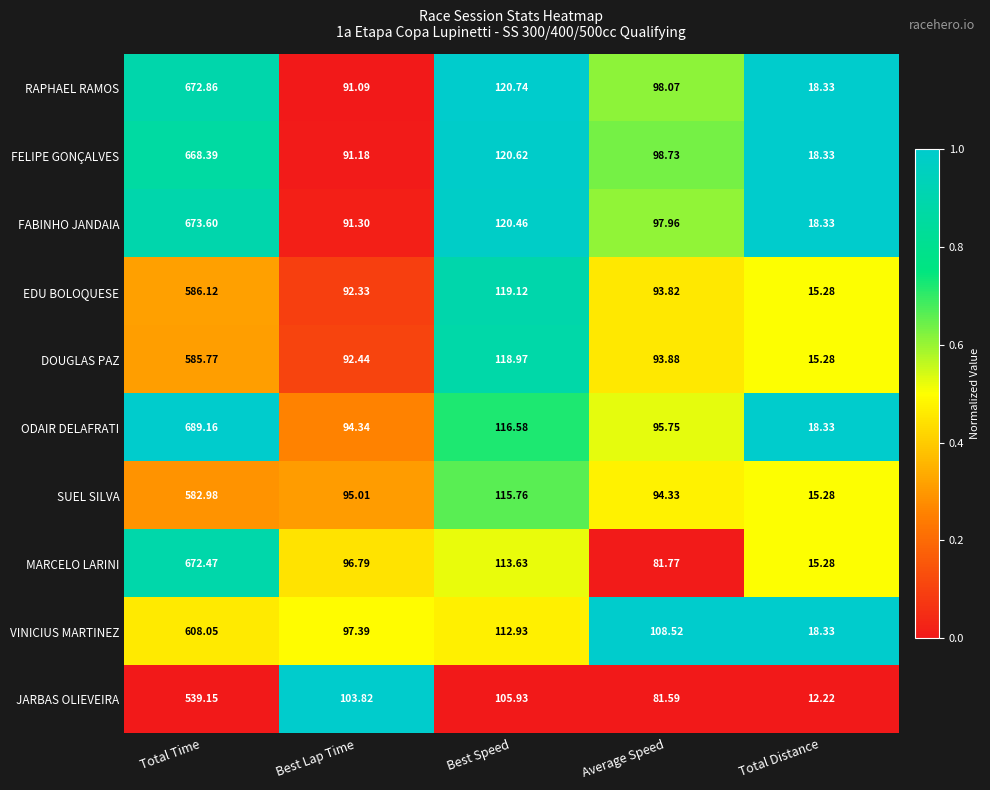

Is the value of SUEL SILVA at Total Distance greater than the value of FELIPE GONÇALVES at Total Time?

No